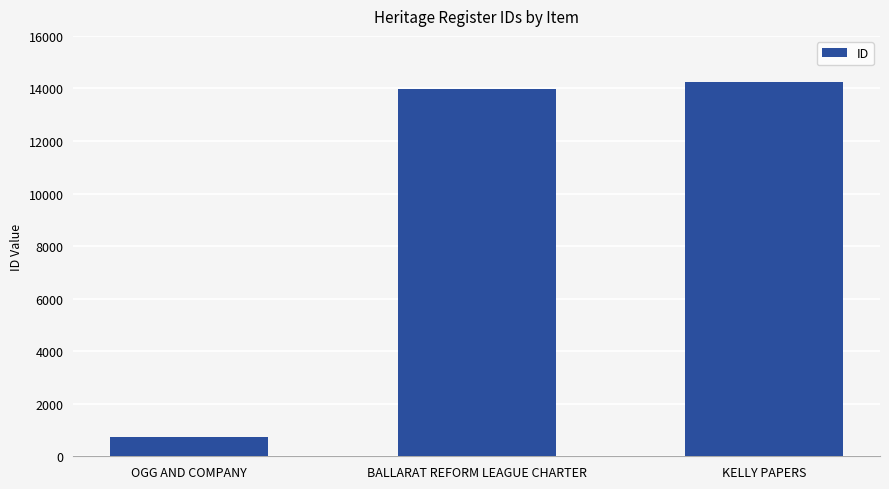

At which label is the value closest to 7485?

BALLARAT REFORM LEAGUE CHARTER